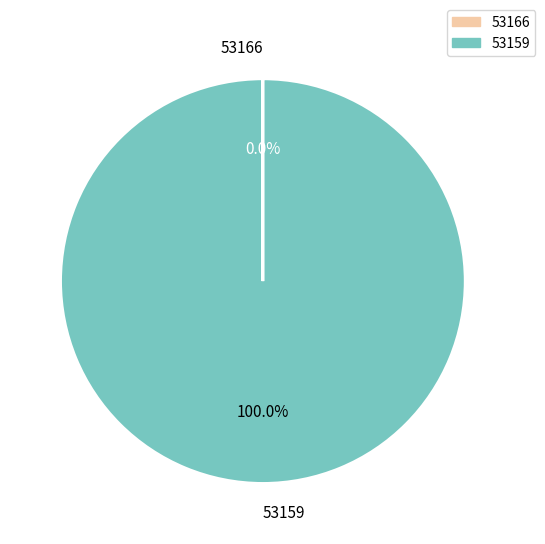

Which slice is the largest?

53159